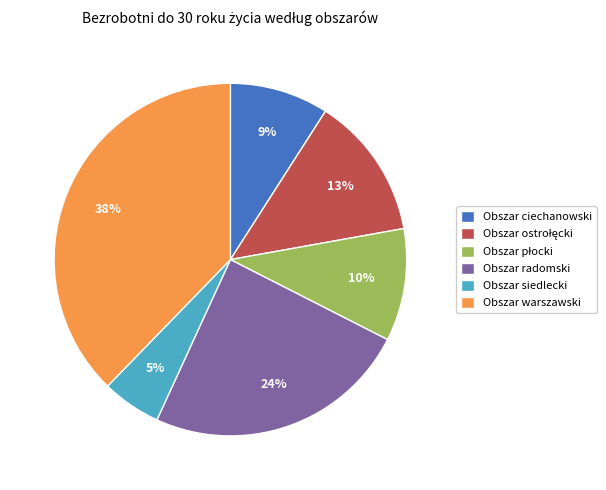

Which has a higher value, Obszar radomski or Obszar warszawski?

Obszar warszawski